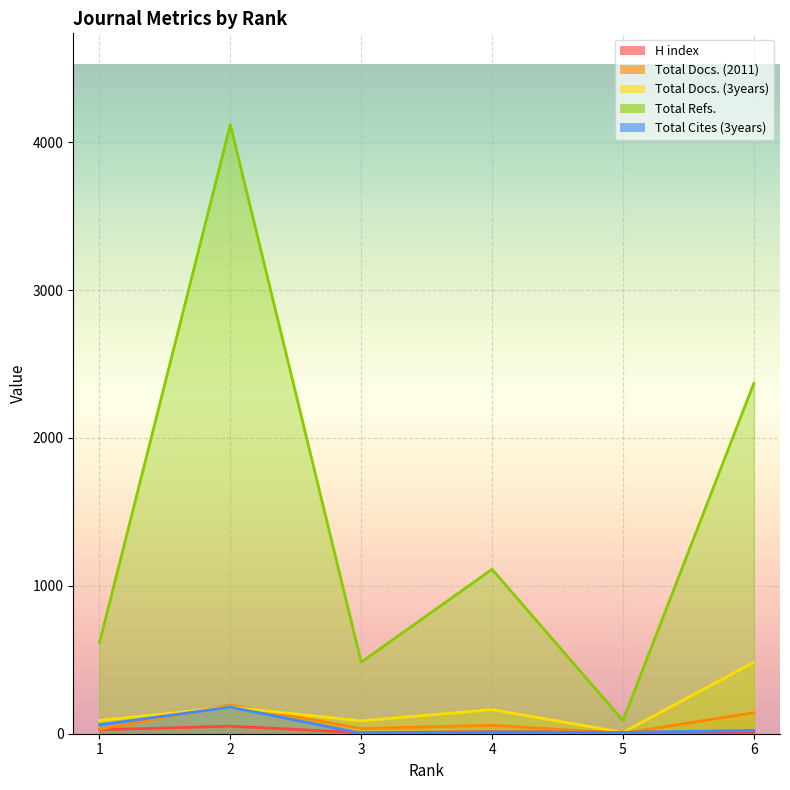

Which has a higher value, 4 or 2?

2